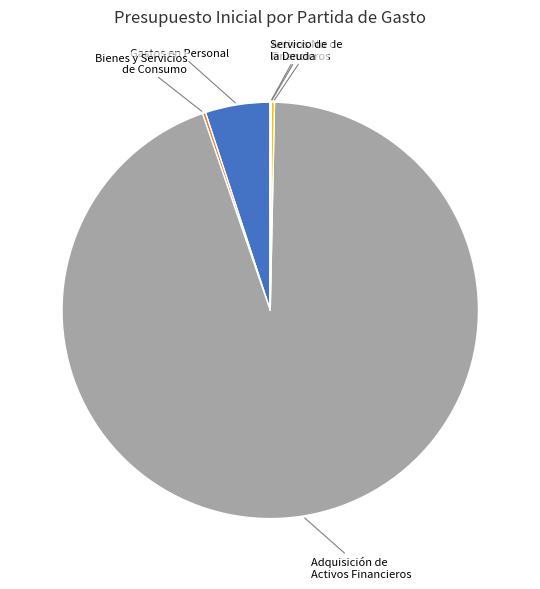

Does any single category account for the majority?

Yes